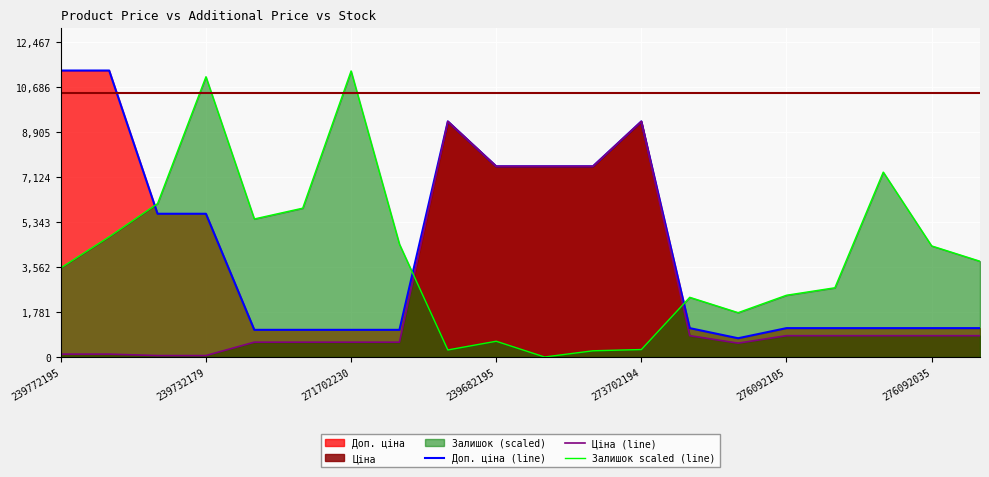

Reading left to right, extract all data points from this chart.

Доп. ціна (line): 11334.0	11334.0	5667.0	5667.0	1074.5	1074.5	1074.5	1074.5	9321.4	7545.9	7545.9	7545.9	9321.4	1142.1	742.0	1142.1	1142.1	1142.1	1142.1	1142.1
Ціна (line): 113.3	113.3	56.7	56.7	586.0	586.0	586.0	586.0	9321.4	7545.9	7545.9	7545.9	9321.4	842.8	547.8	842.8	842.8	842.8	842.8	842.8
Залишок scaled (line): 3526.5	4756.7	6068.9	11088.0	5462.0	5888.4	11317.6	4461.4	278.8	623.3	0.0	246.0	295.2	2361.9	1755.0	2443.9	2739.2	7315.4	4395.8	3788.9